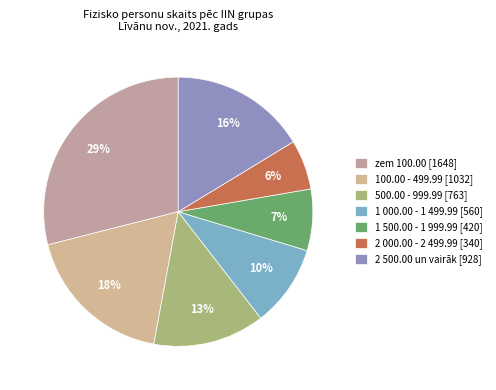

What percentage is the zem 100.00 slice, to the nearest percent?

29%